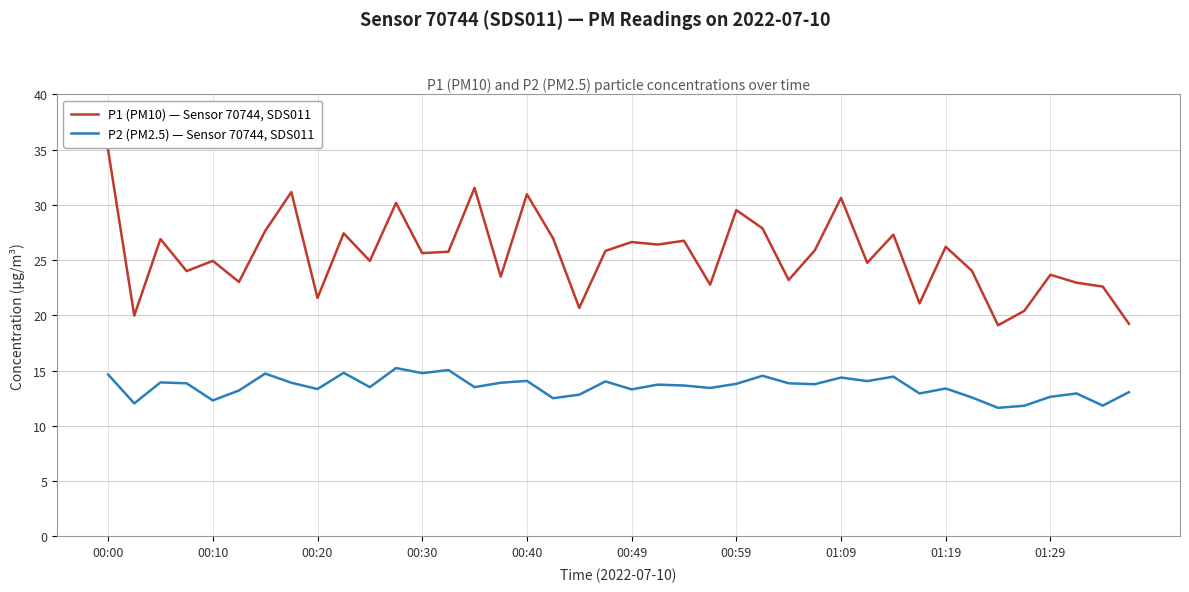

What is the average value of the P2 (PM2.5) — Sensor 70744, SDS011 series?

13.5